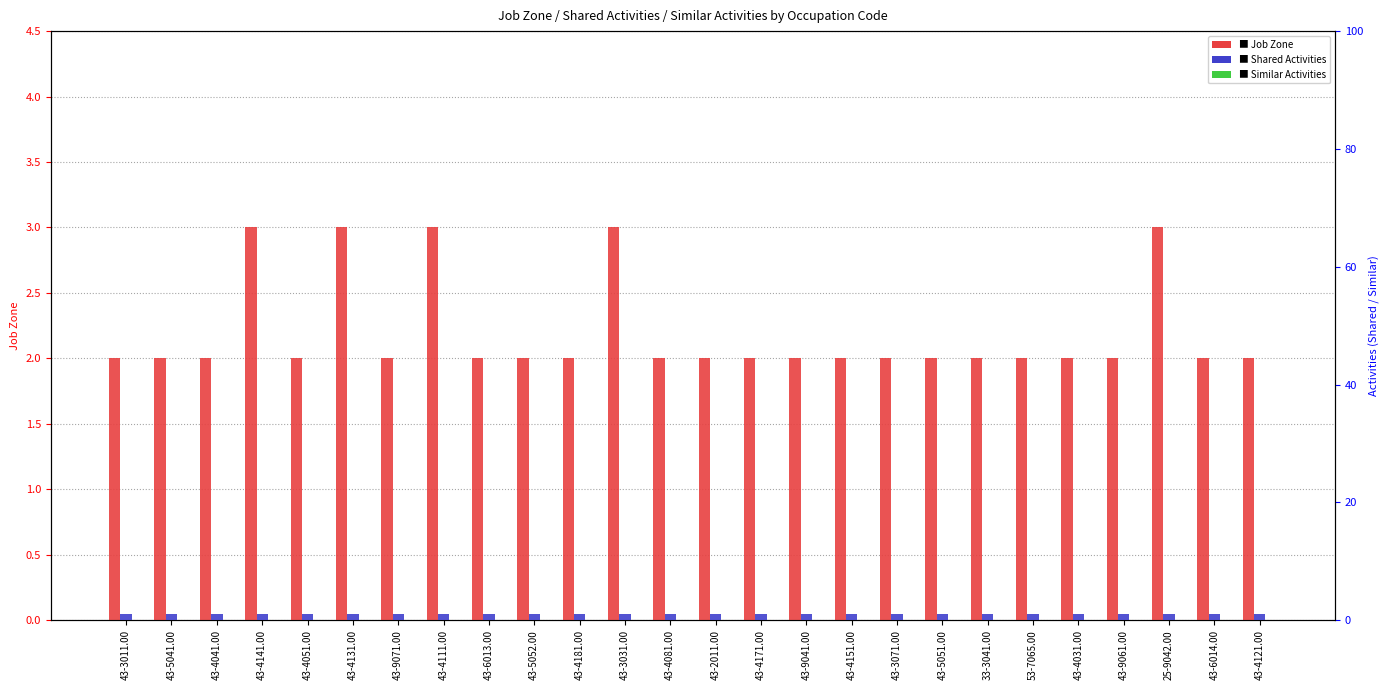

Between 43-4151.00 and 43-3071.00, which series saw the biggest shift?

Job Zone